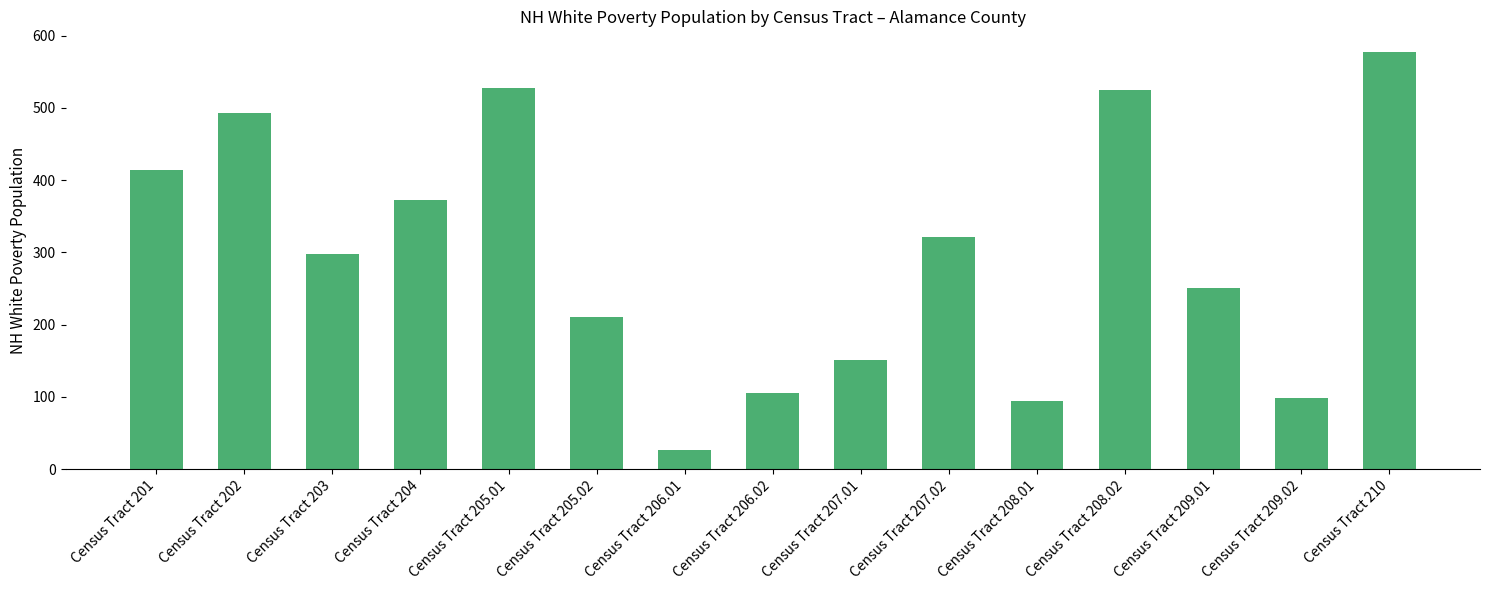

Which category has the highest value across all series?

Census Tract 210